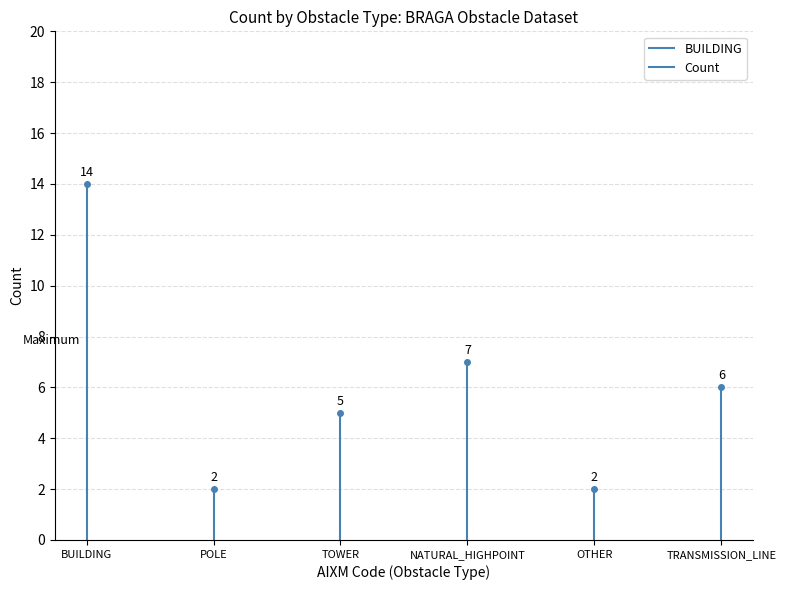

What position from the left is POLE?

2